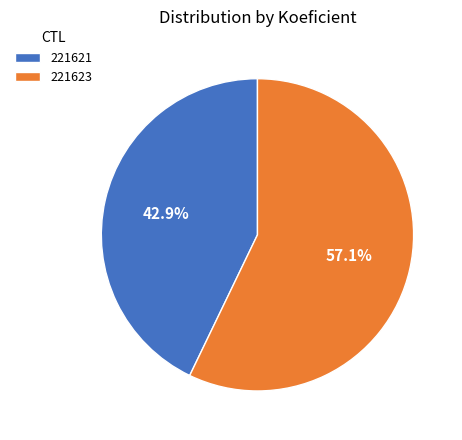

To the nearest percent, what is the difference between the largest and smallest slice percentages?

14%